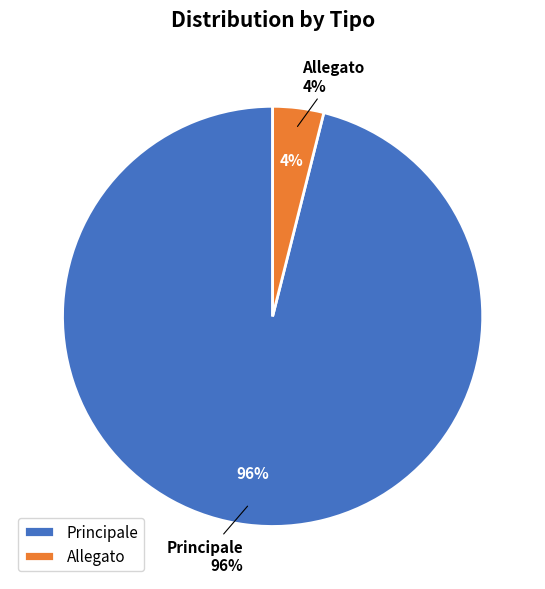

Which category has the biggest portion of the pie?

Principale